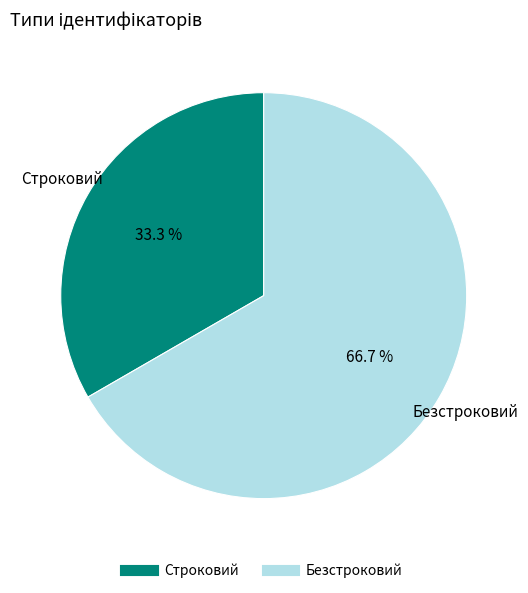

Is it true that Безстроковий is 67% of the pie?

True